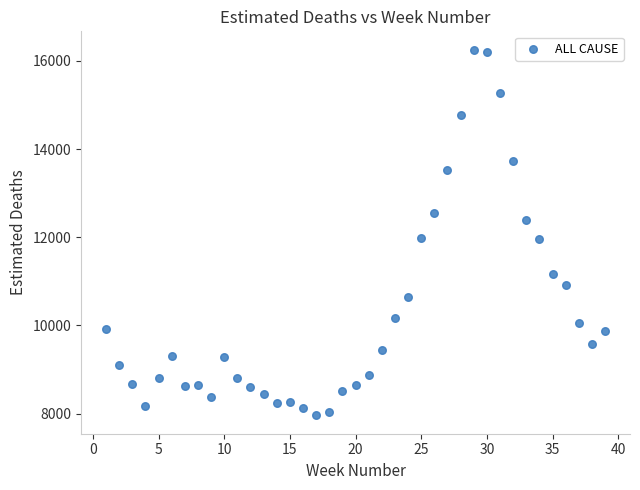

What is the range of X values (max minus min)?

38.0